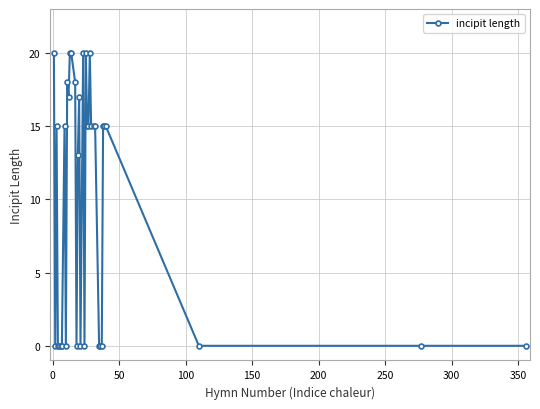

True or false: there are more than 1 points higher than both neighbors.

True